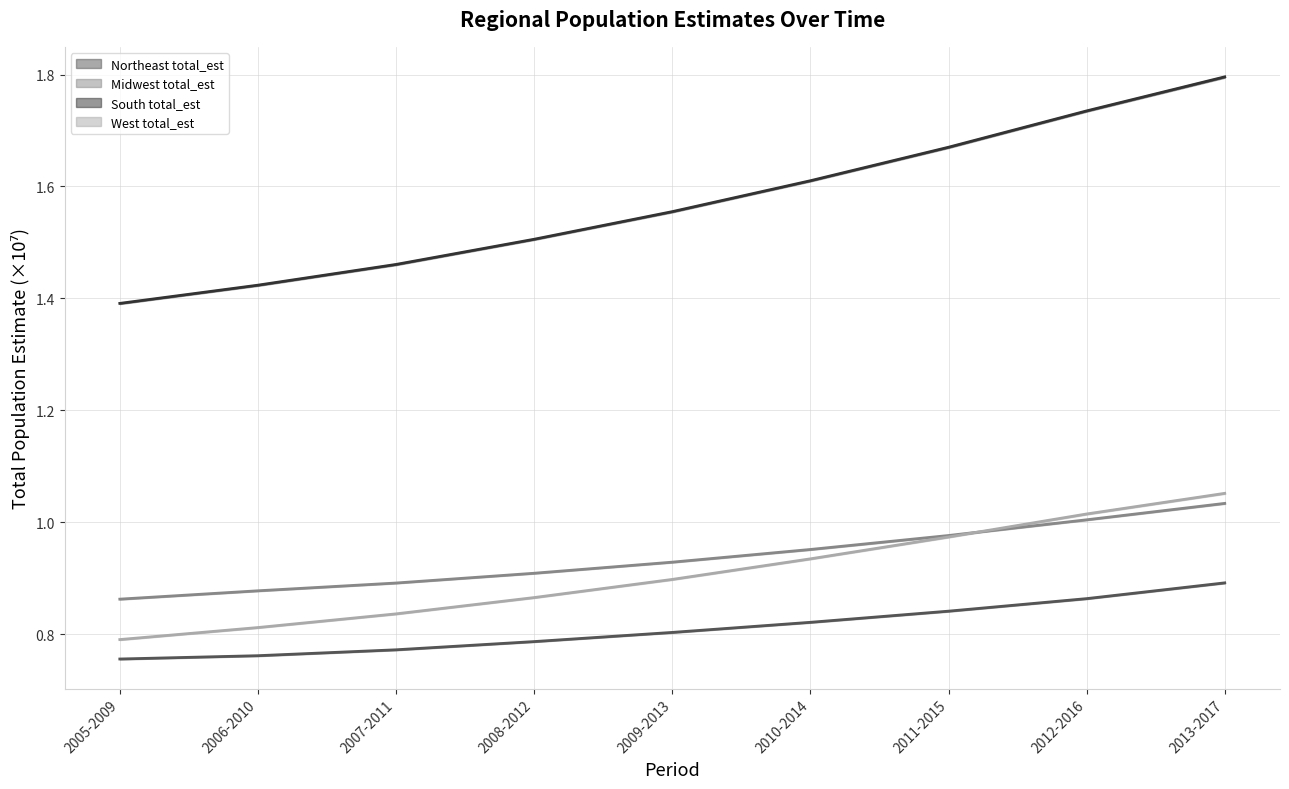

What are all the series names shown in the legend?

Northeast total_est (line), Midwest total_est (line), South total_est (line), West total_est (line)